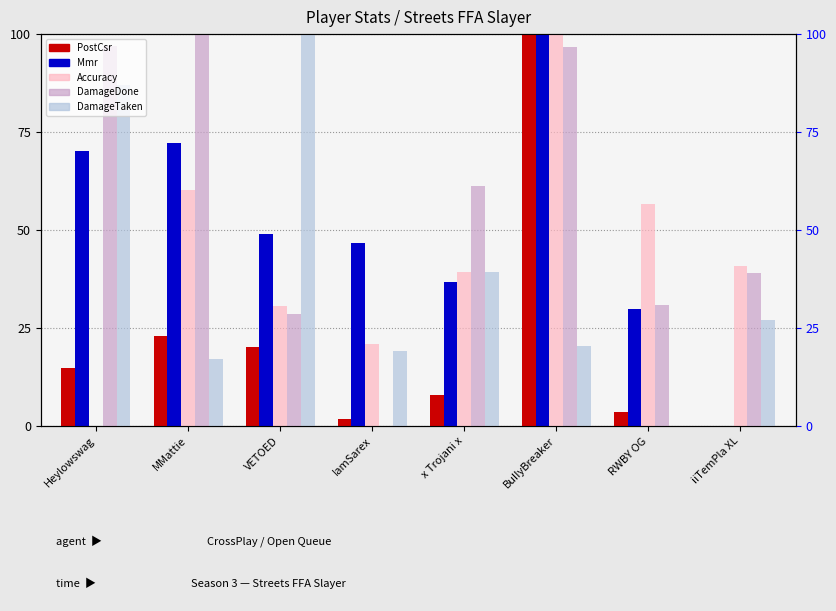

At which label does Accuracy first exceed 40?

MMattie